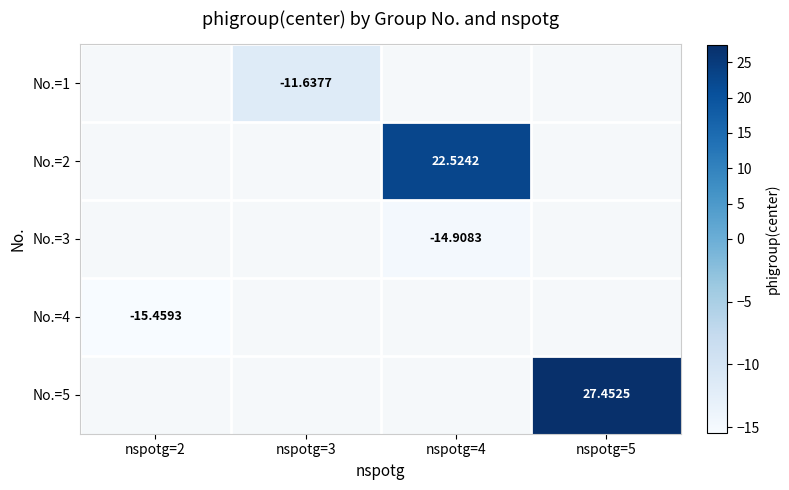

Is the value of No.=3 at nspotg=3 greater than the value of No.=2 at nspotg=2?

No